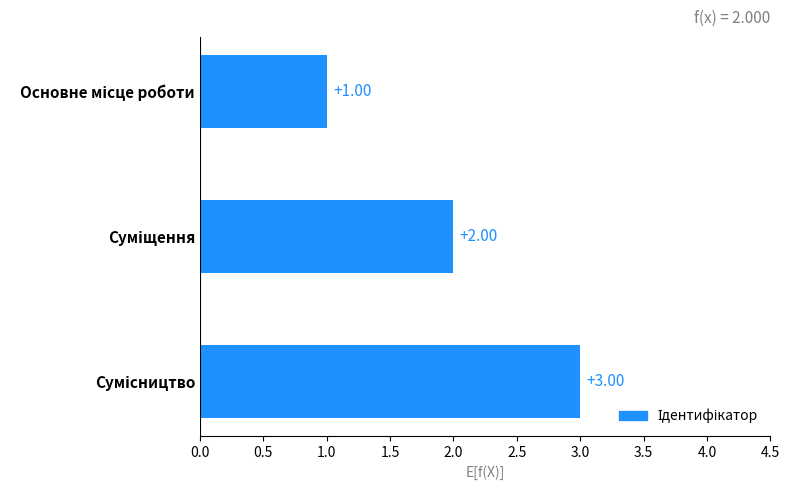

What is the sum of all values?

6